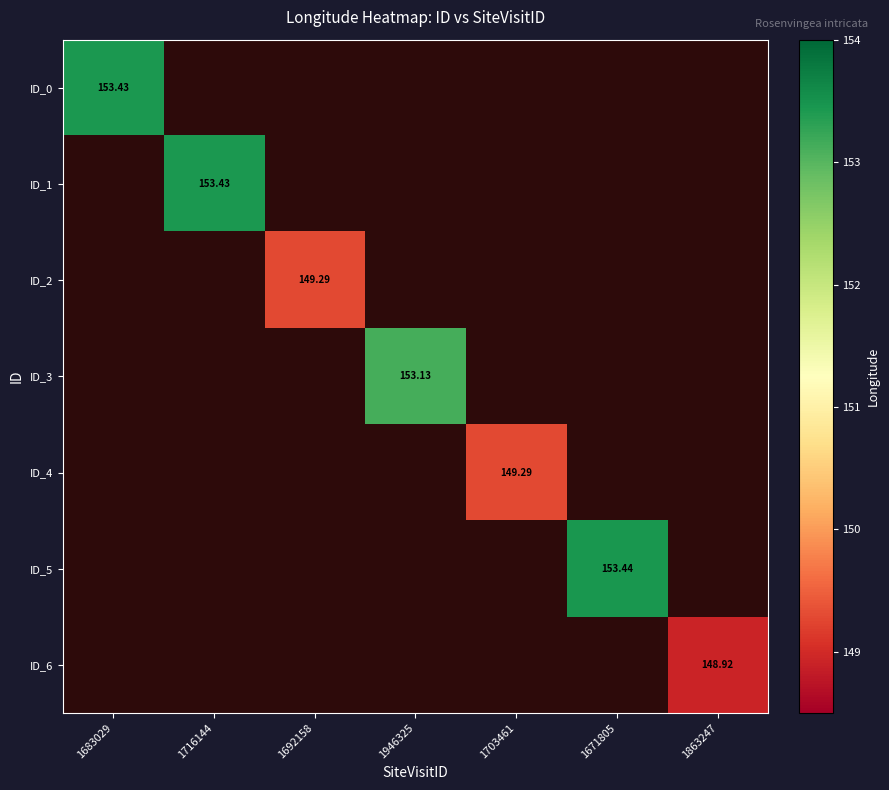

At which label does ID_0 reach its minimum?

1683029